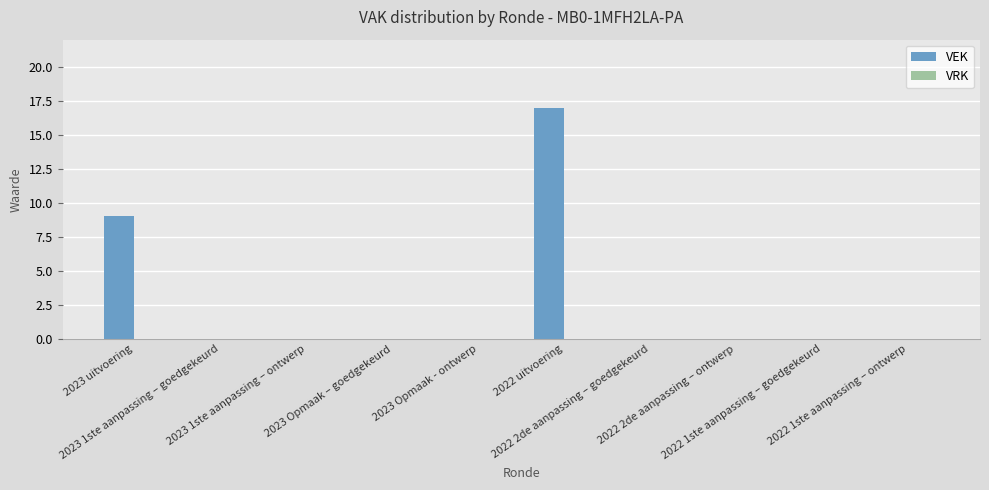

What is the maximum value shown in the chart?

17